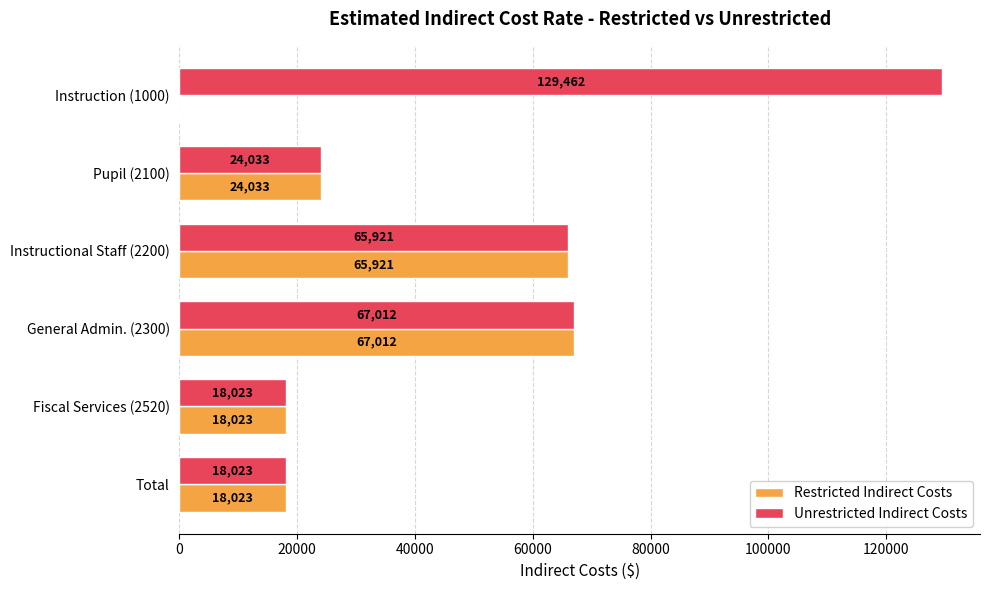

At which label is Restricted Indirect Costs closest to 33506?

Pupil (2100)